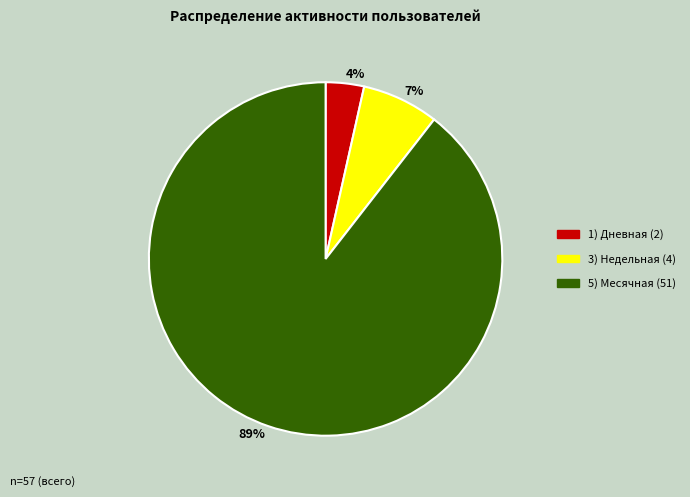

Do 7% and 4% together represent more than half of the pie?

No